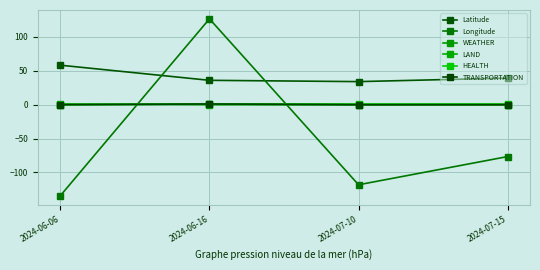

Is this an area chart (filled region under the line)?

No